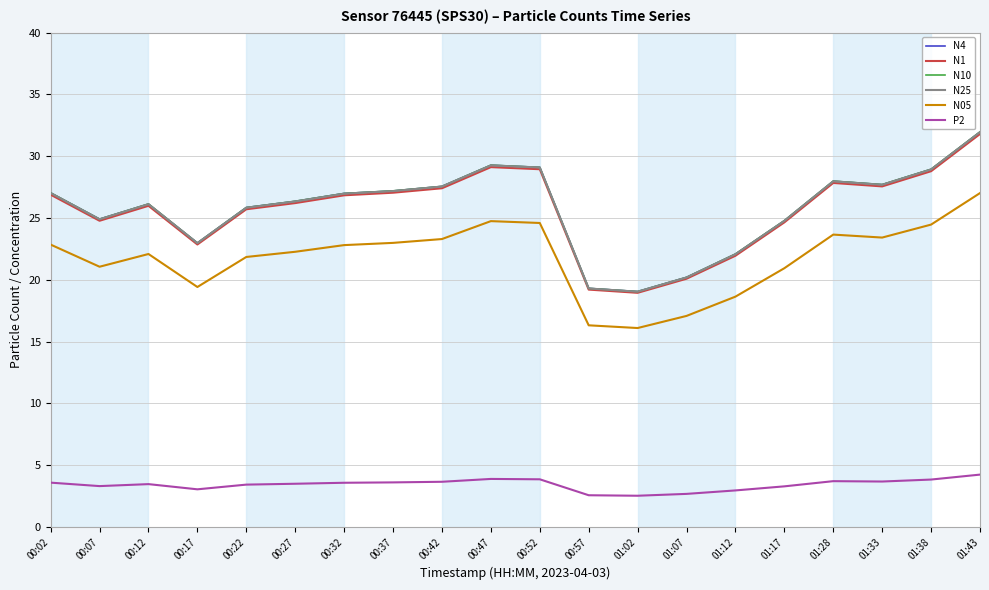

What is the difference between the highest and lowest values at 01:33?

24.0